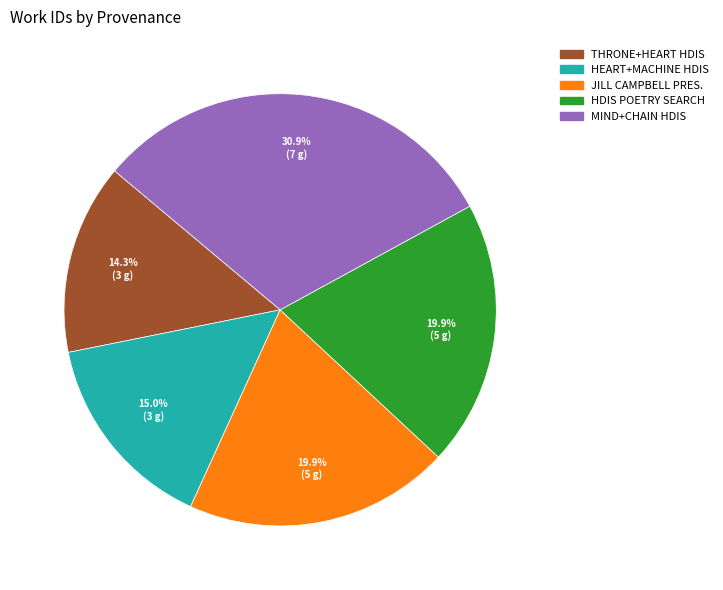

To the nearest percent, what is the average slice percentage?

20%